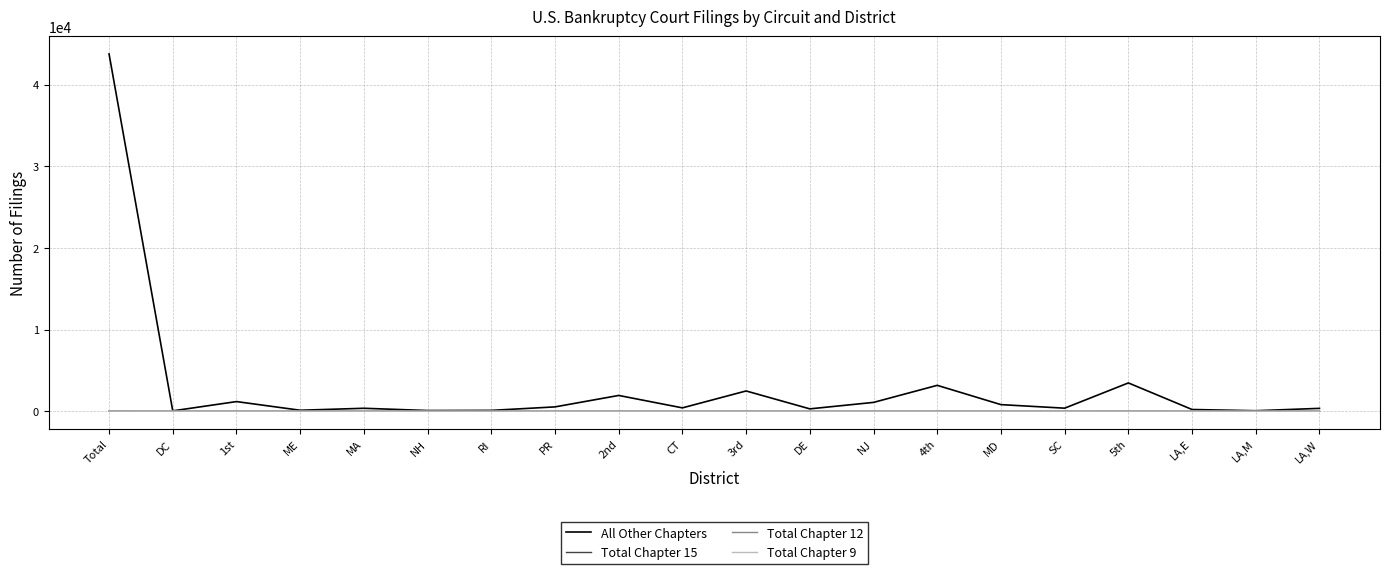

At which category is the sum across all series the highest?

Total